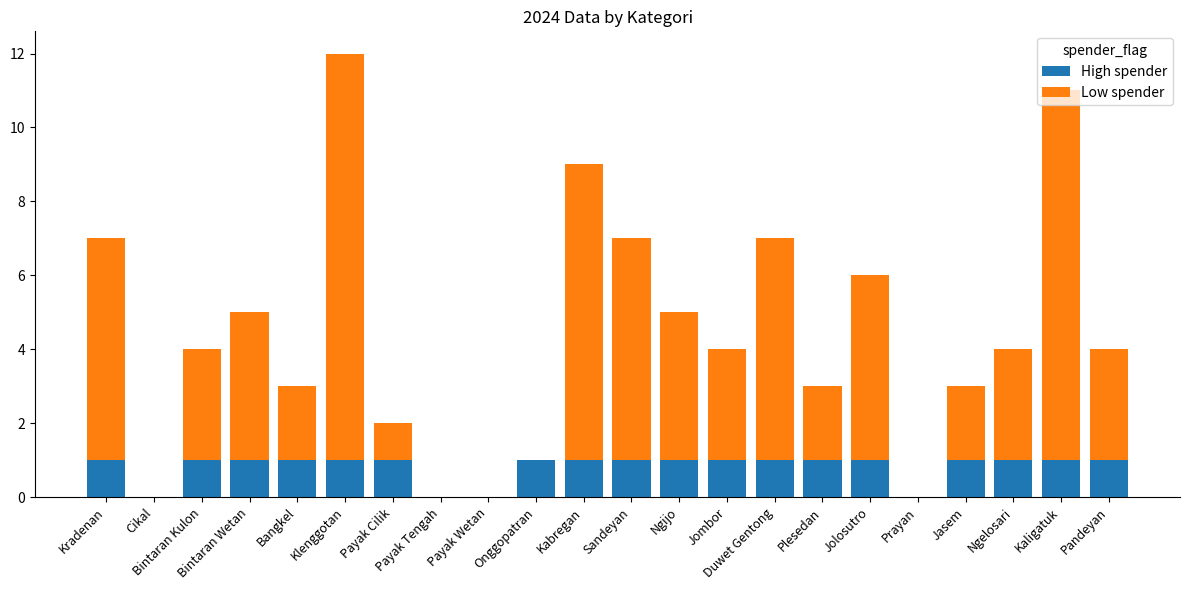

What is the average value of the High spender series?

1